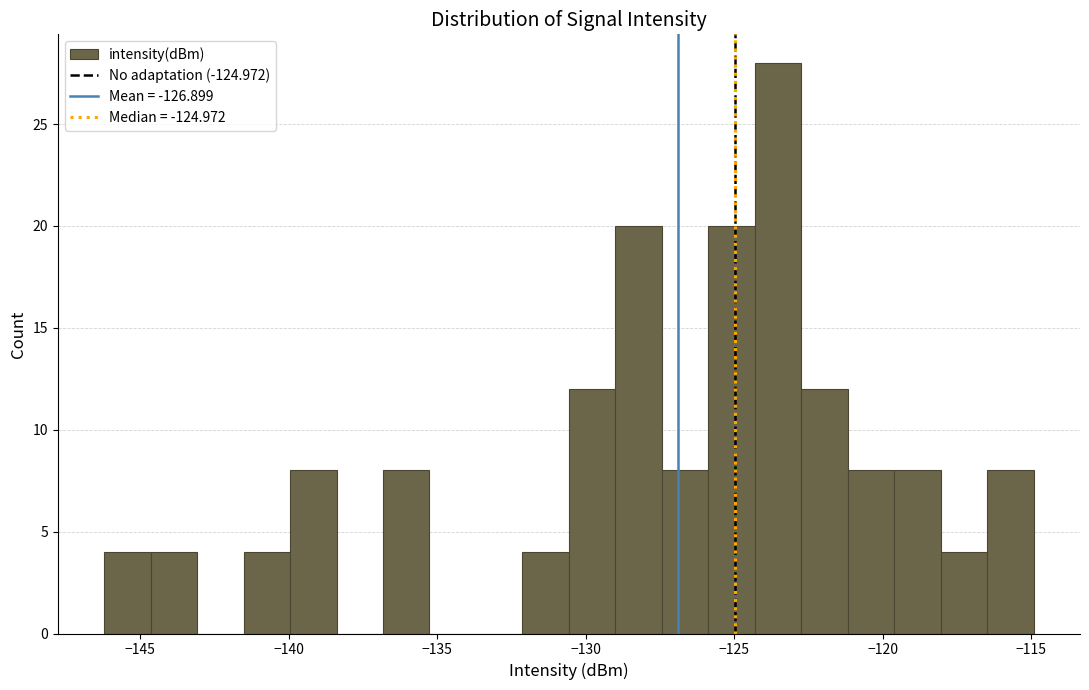

Read against the x-axis, roughly where is the centre of the tallest bar?

-123.5